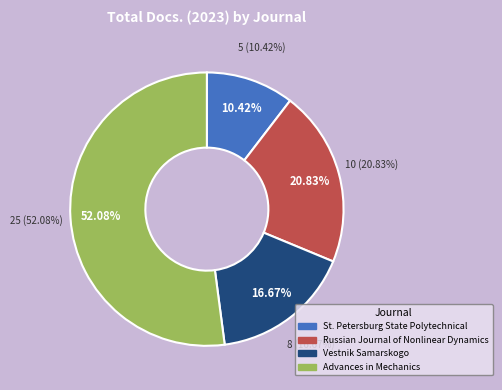

Is it true that Russian Journal of Nonlinear Dynamics is 21% of the pie?

True